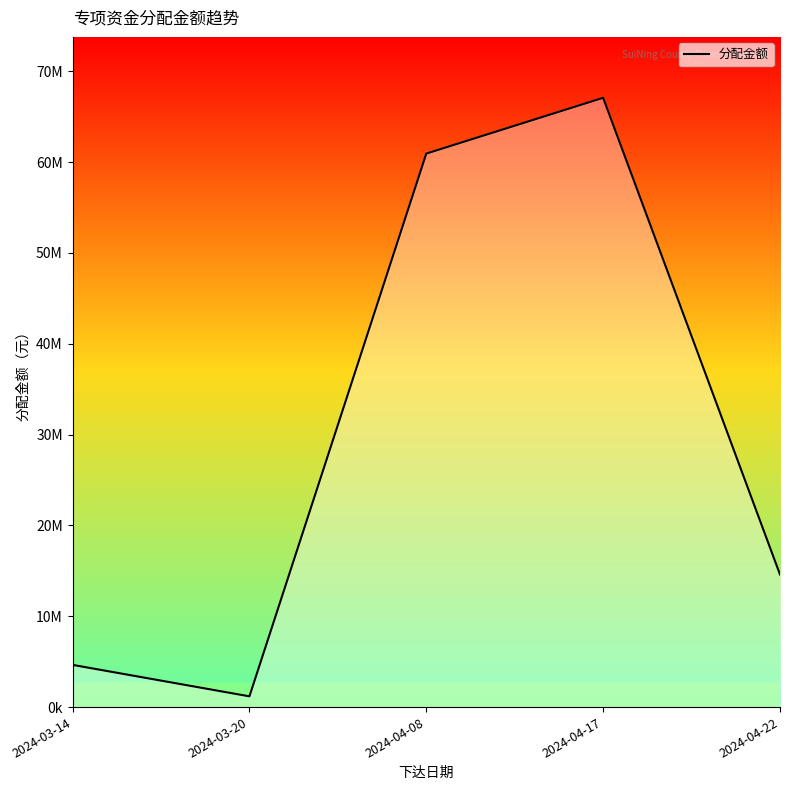

What is the ratio of the value at 2024-04-22 to the value at 2024-03-20?

12.3